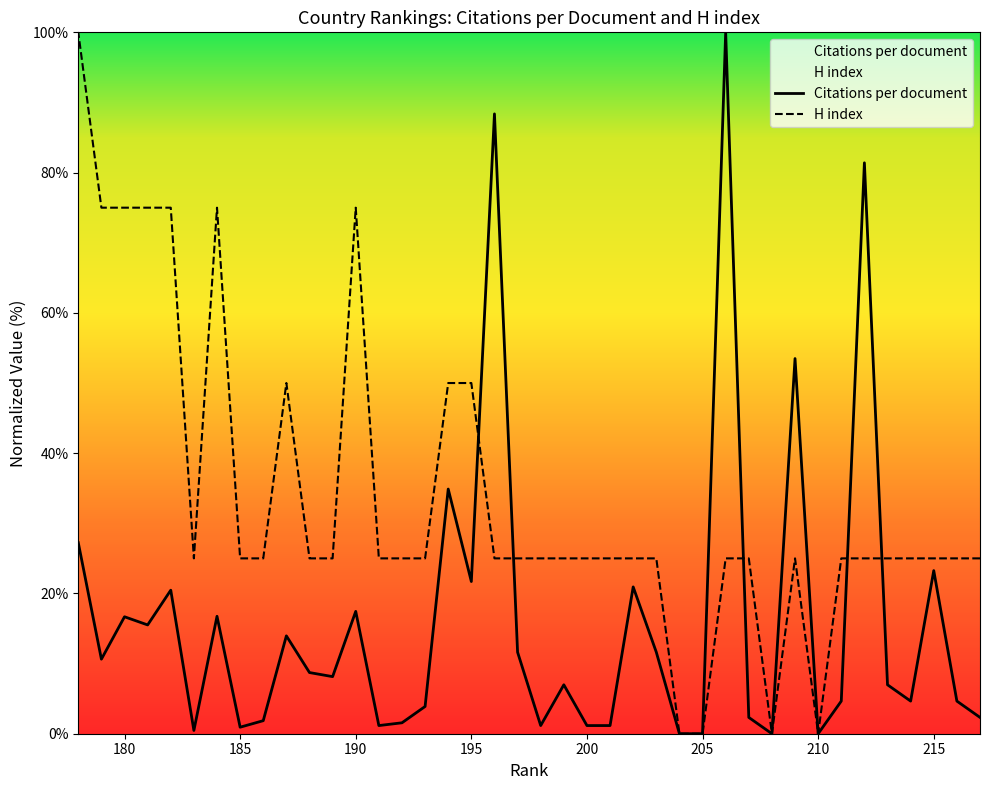

How many lines are shown in the chart?

2